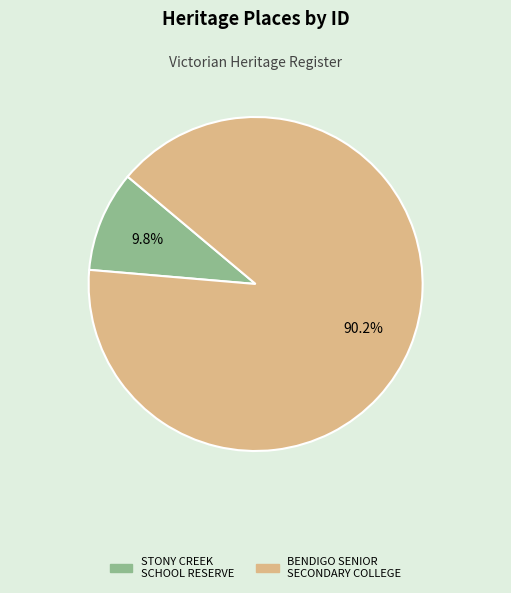

What is the smallest slice in the pie chart?

STONY CREEK SCHOOL RESERVE